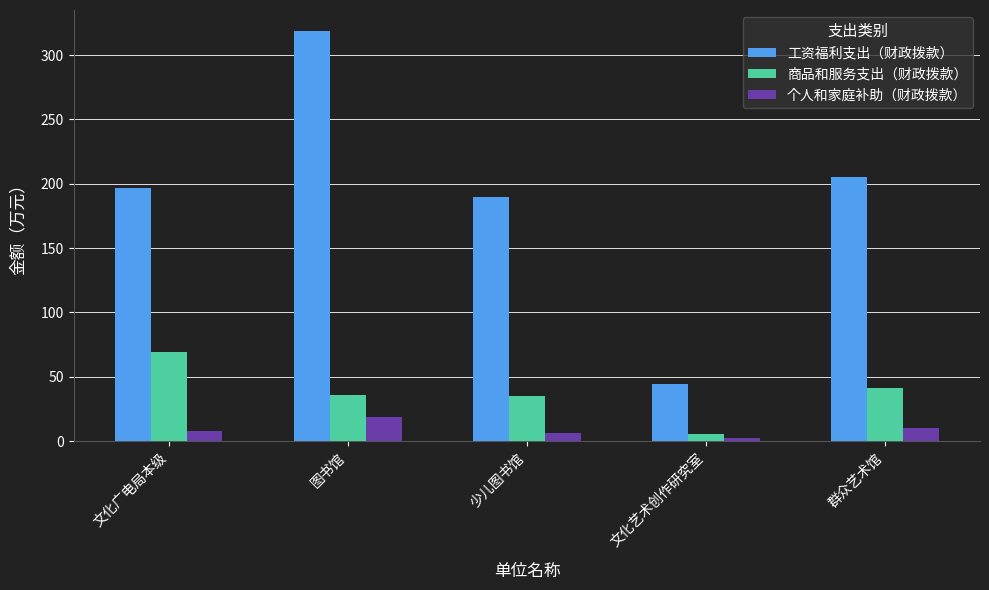

What value does the 工资福利支出（财政拨款） series have at 图书馆?

319.1